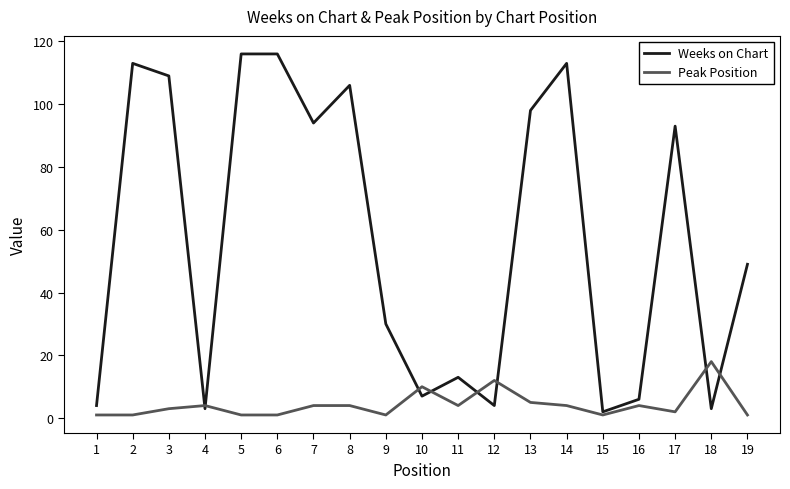

Which series has the largest range (max minus min)?

Weeks on Chart